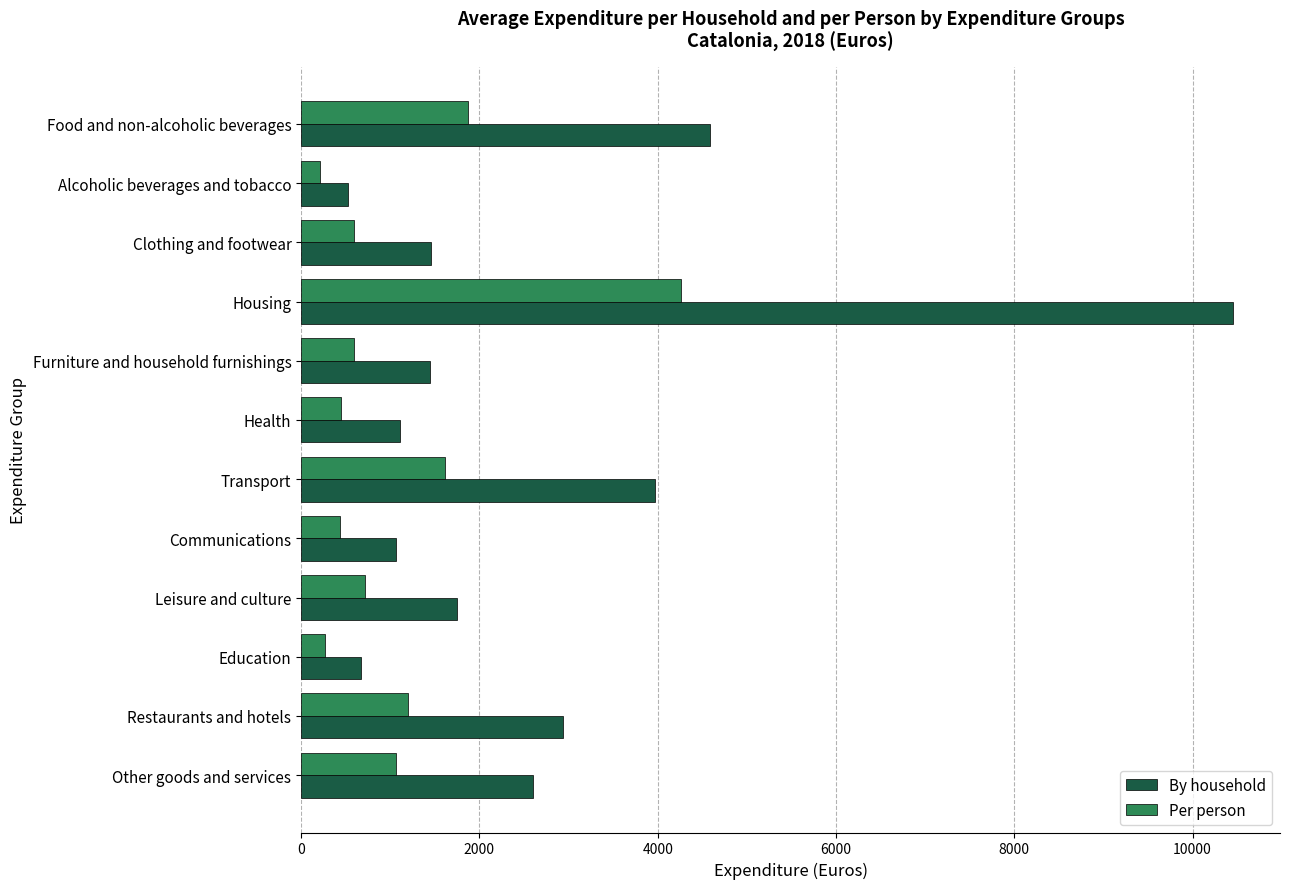

Which series has the largest total across all categories?

By household